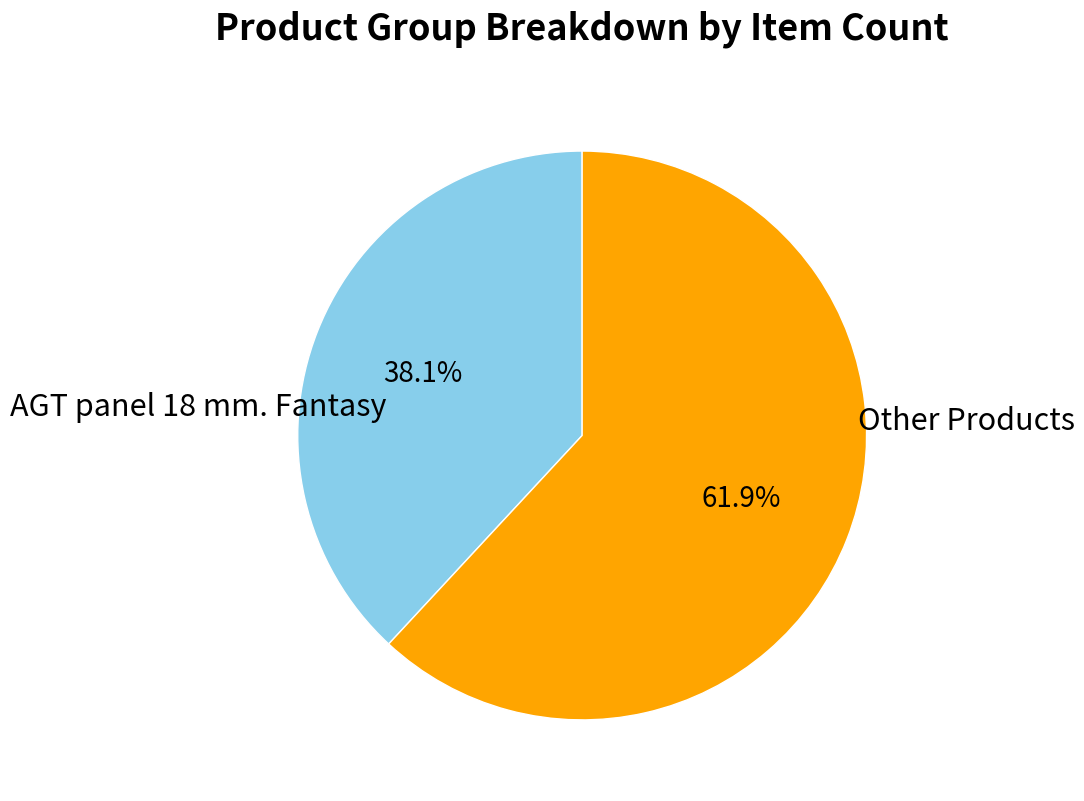

Does any single category account for the majority?

Yes